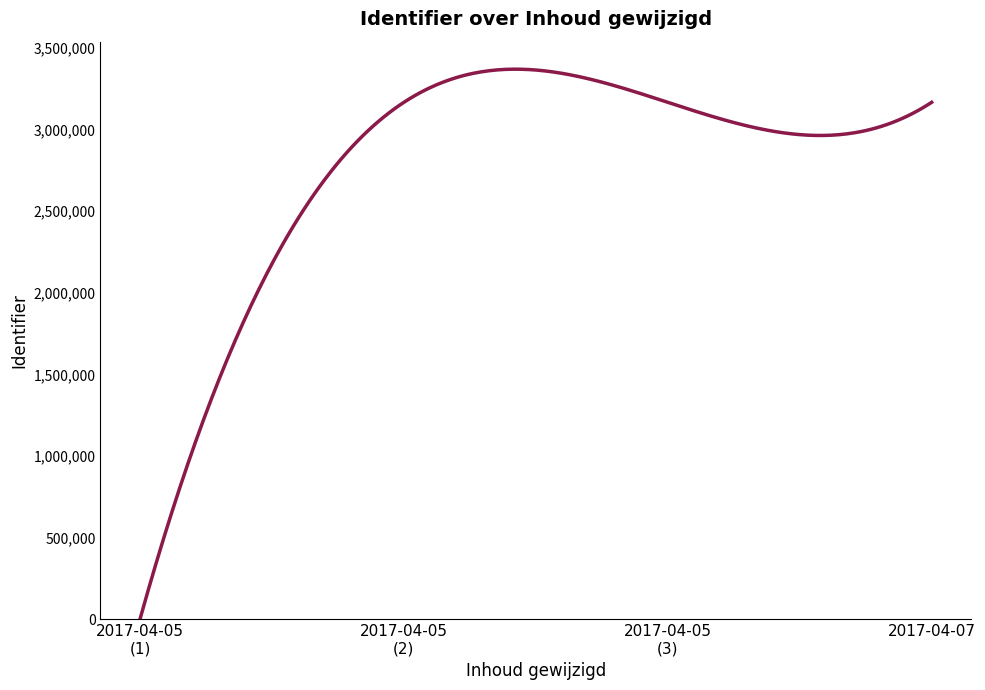

What is the difference between the maximum and minimum values?

3370698.0